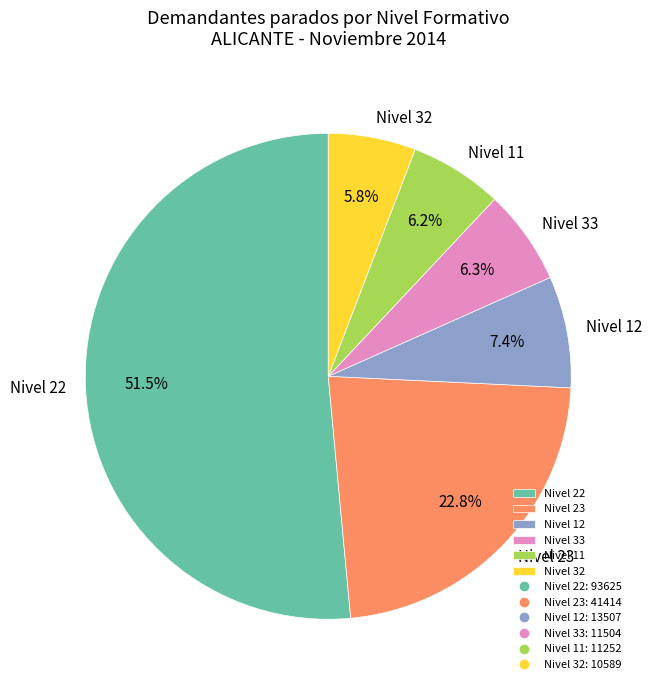

How much of the chart is everything except Nivel 12?

92.6%